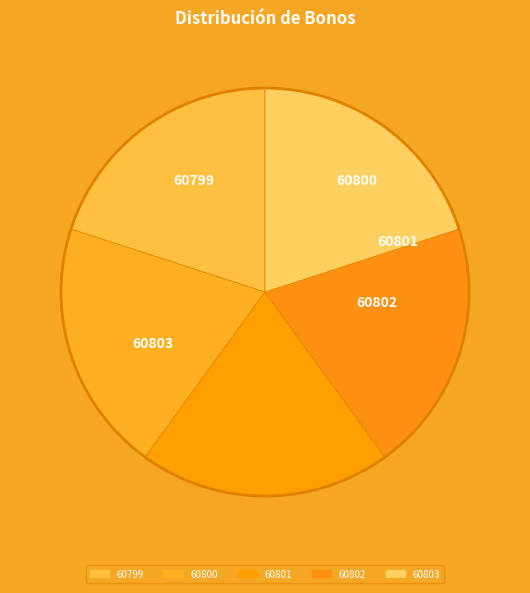

Count the number of slices in the pie.

5